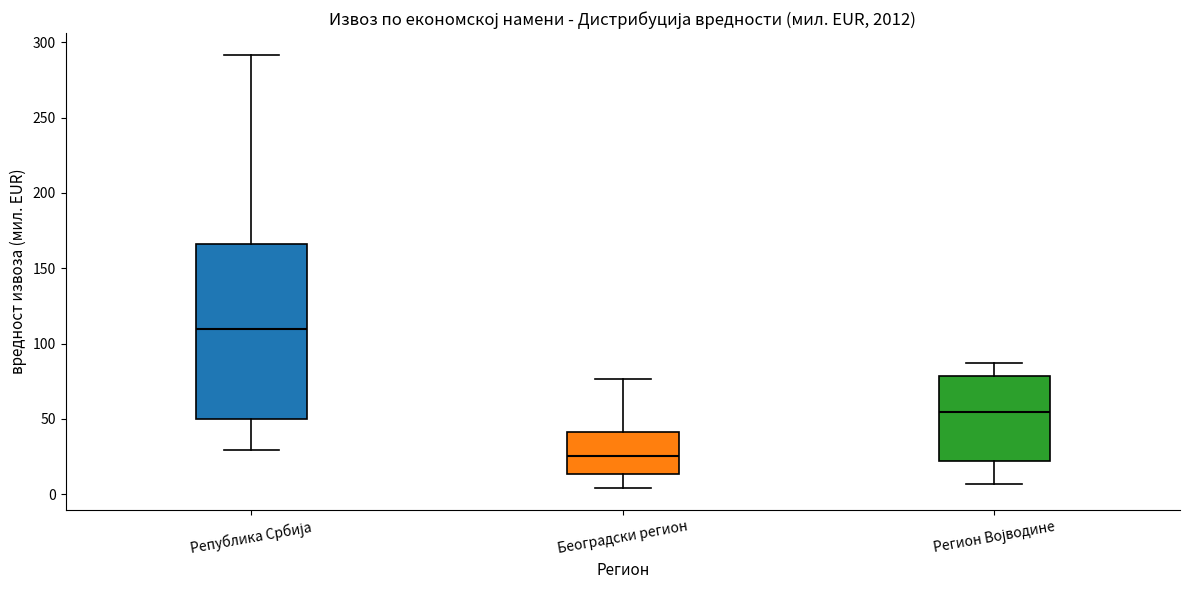

Reading left to right, transcribe this box plot: for each box, give where its median line is, the range the box spans, and where its two whiskers end, as read against the y-axis. The values are not printed on the chart, so give them approximately, as read against the axis.

Република Србија: median 110, box 50 to 165, whiskers 30 to 290
Београдски регион: median 25, box 15 to 40, whiskers 5 to 75
Регион Војводине: median 55, box 20 to 80, whiskers 5 to 85